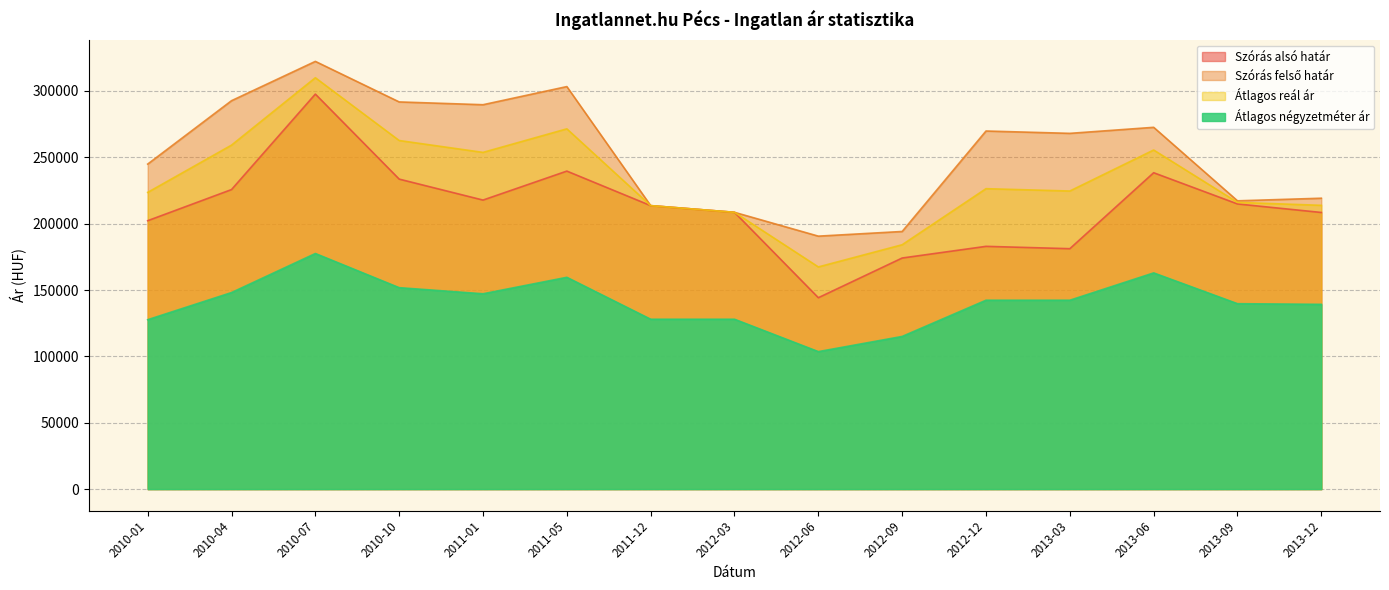

True or false: Átlagos négyzetméter ár has more than 1 interior local peaks.

True